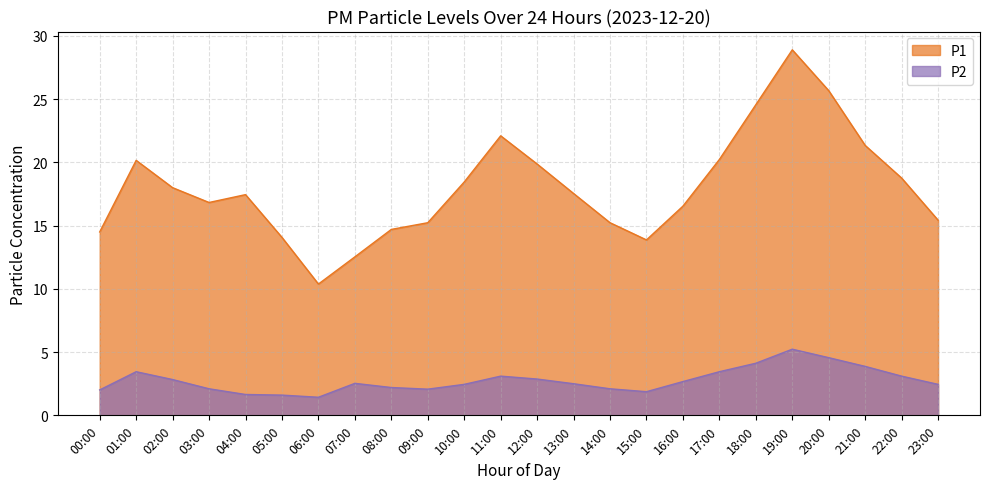

Which series has the largest range (max minus min)?

P1